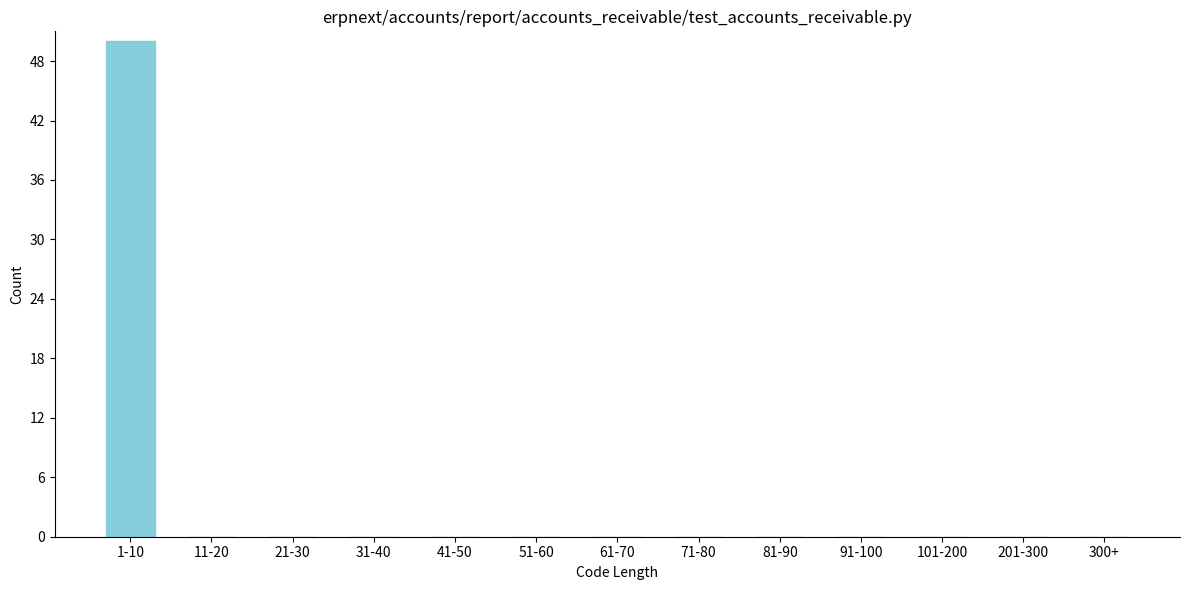

Reading right to left, what are all the values shown in this chart?

300+=0	201-300=0	101-200=0	91-100=0	81-90=0	71-80=0	61-70=0	51-60=0	41-50=0	31-40=0	21-30=0	11-20=0	1-10=50